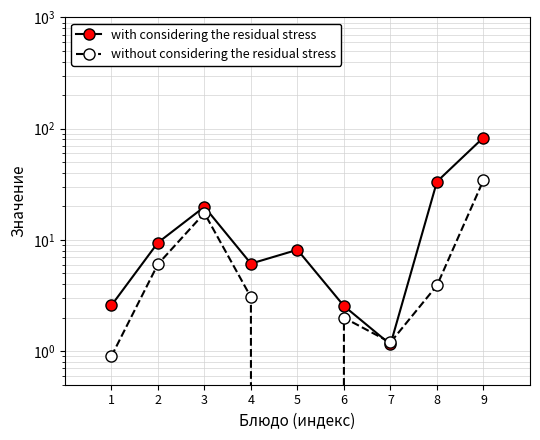

The with considering the residual stress series shows 9.1 at 4. True or false?

False